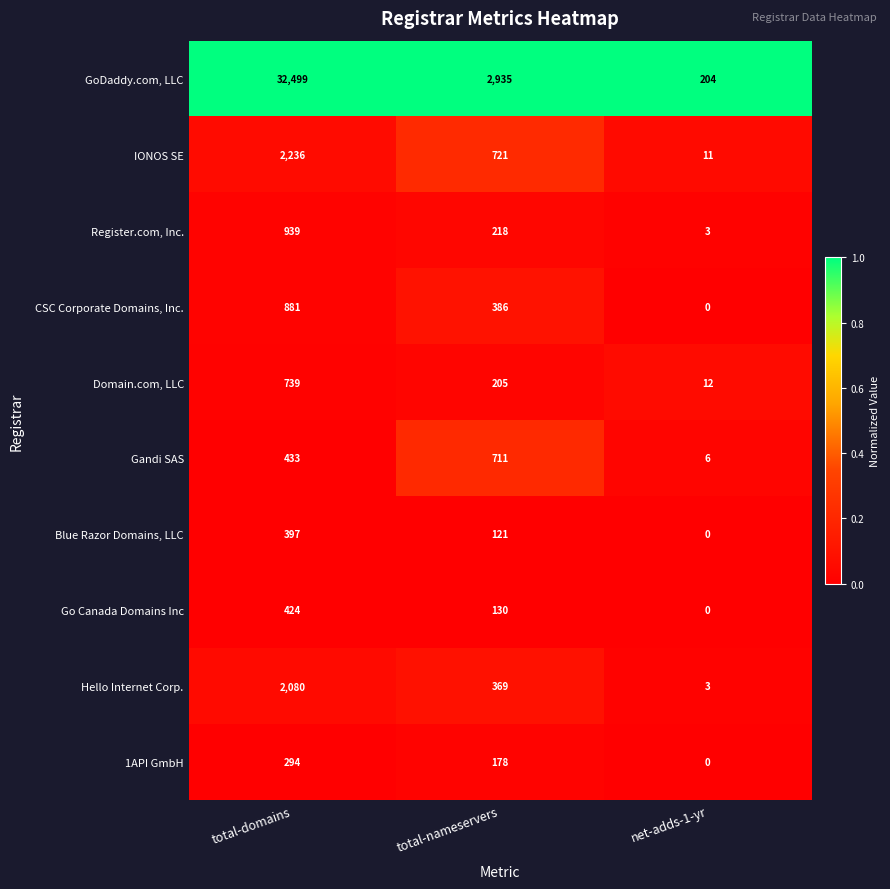

What is the difference between the maximum and second lowest values in the CSC Corporate Domains, Inc. series?

495